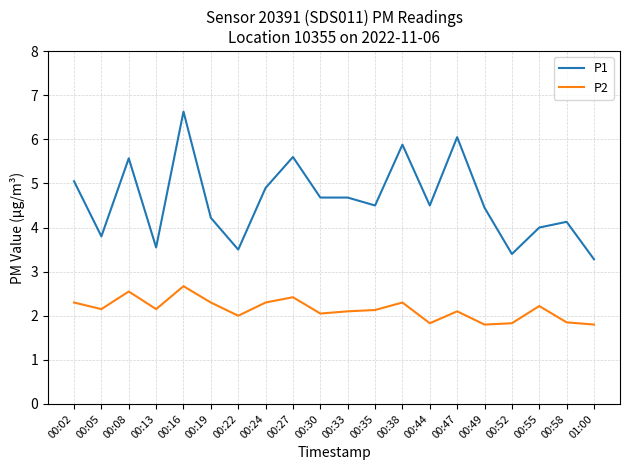

Read the P1 value at 00:22.

3.5